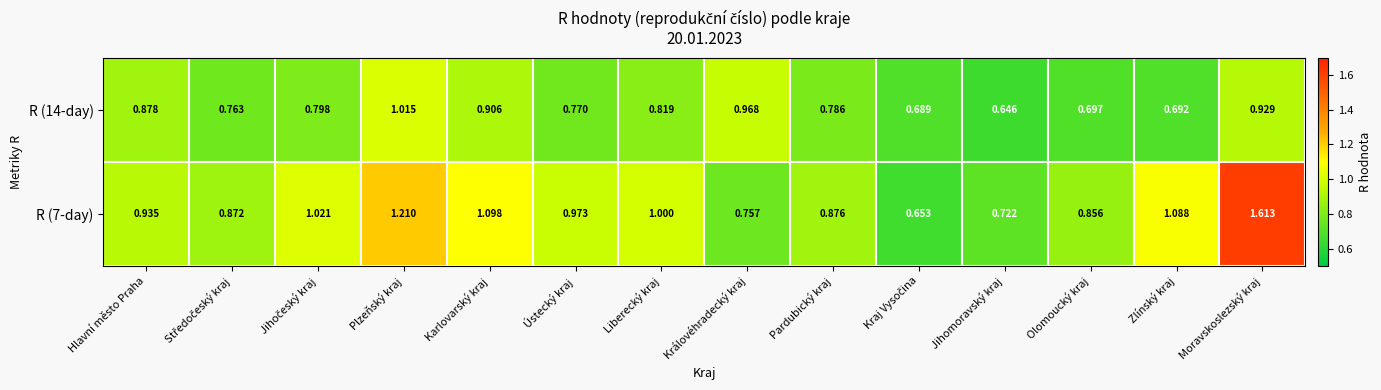

At which category does the chart reach its minimum across all series?

Jihomoravský kraj